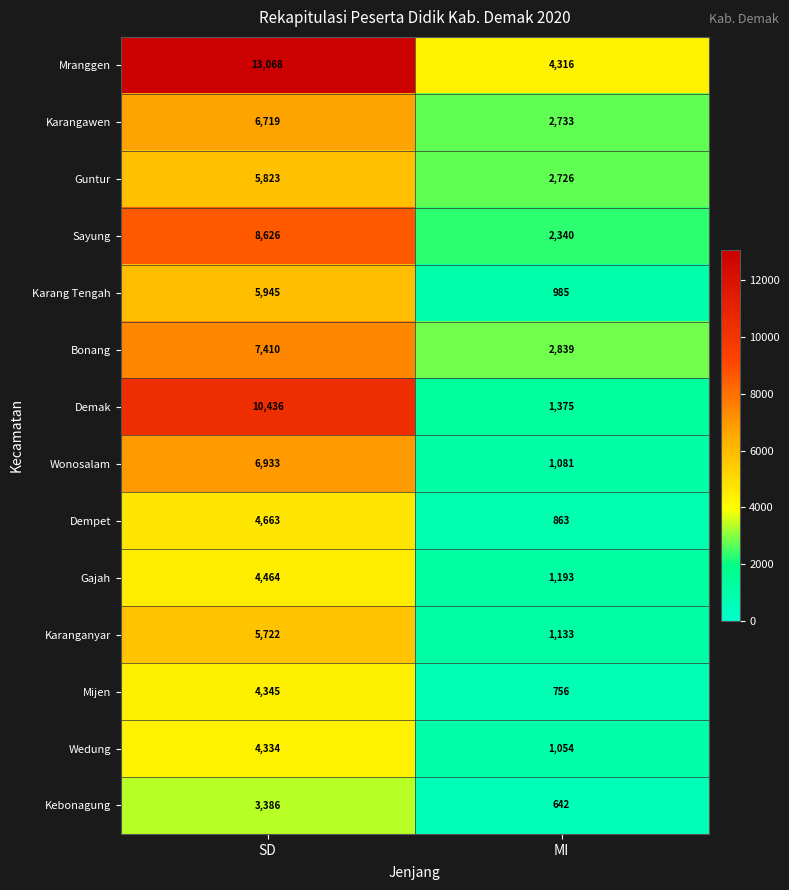

How many data points does each series have?

2